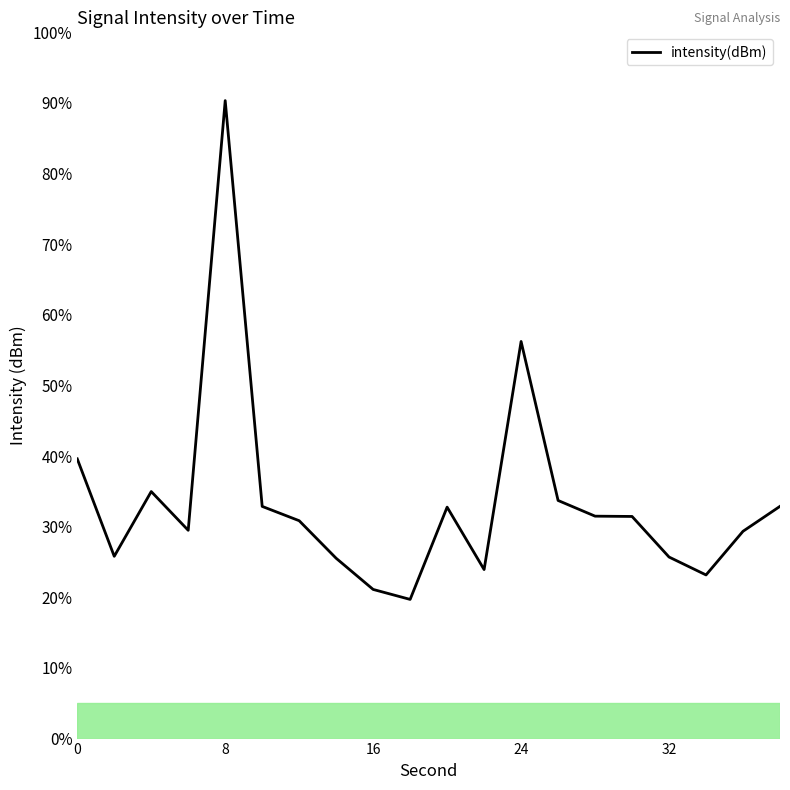

How many lines are shown in the chart?

1